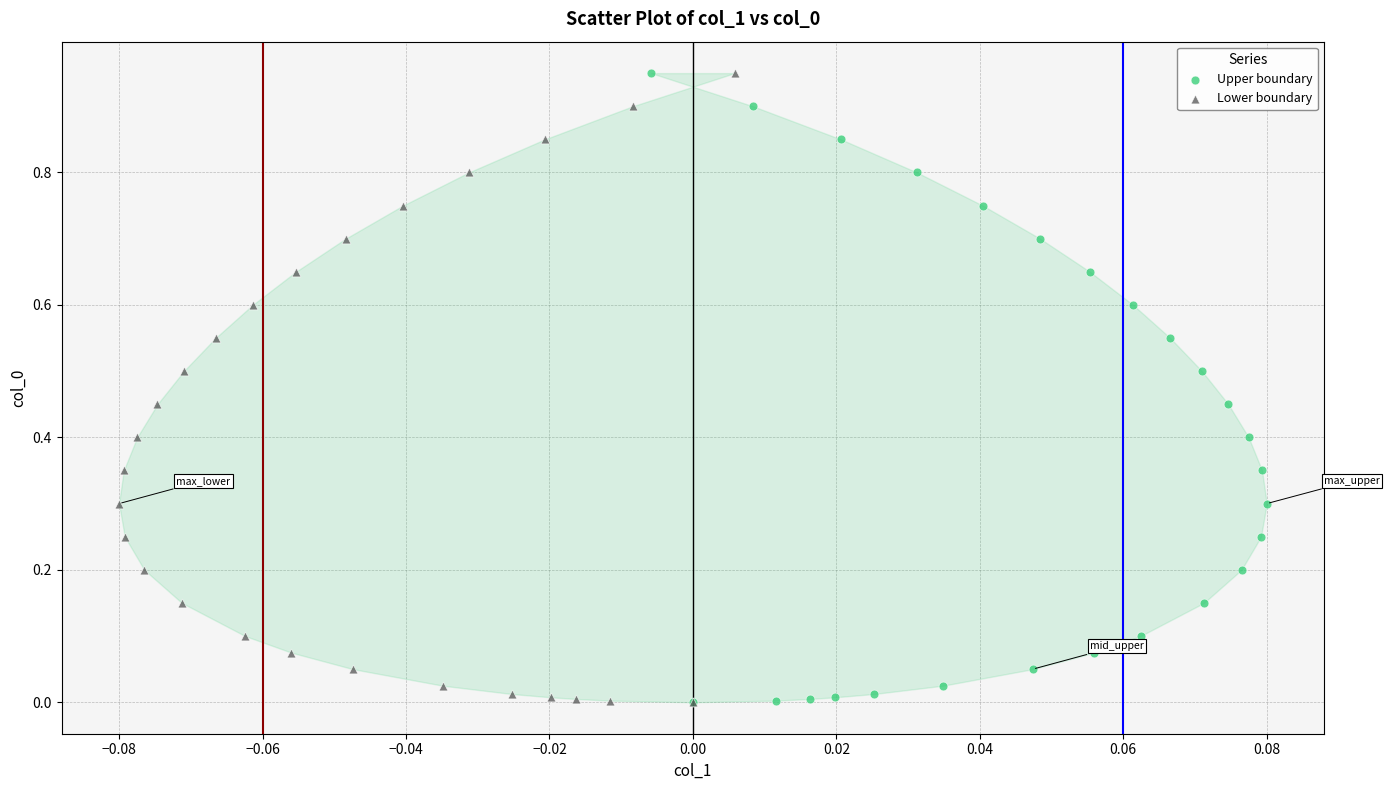

What are all the series names shown in the legend?

Upper boundary, Lower boundary